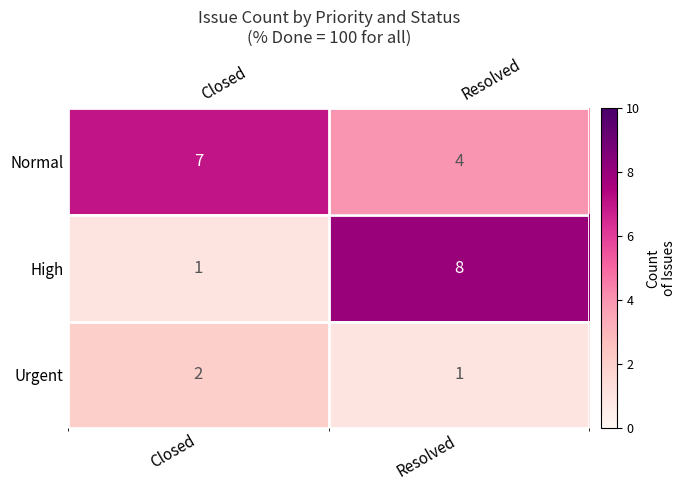

Which series has the widest spread of values?

High